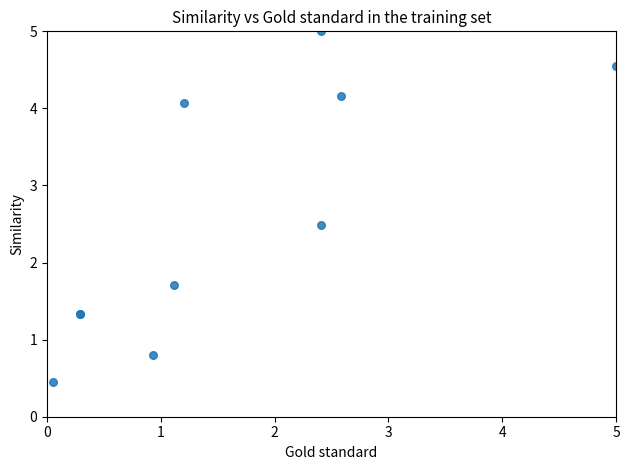

What Y value in the scatter plot is closest to 2?

1.7